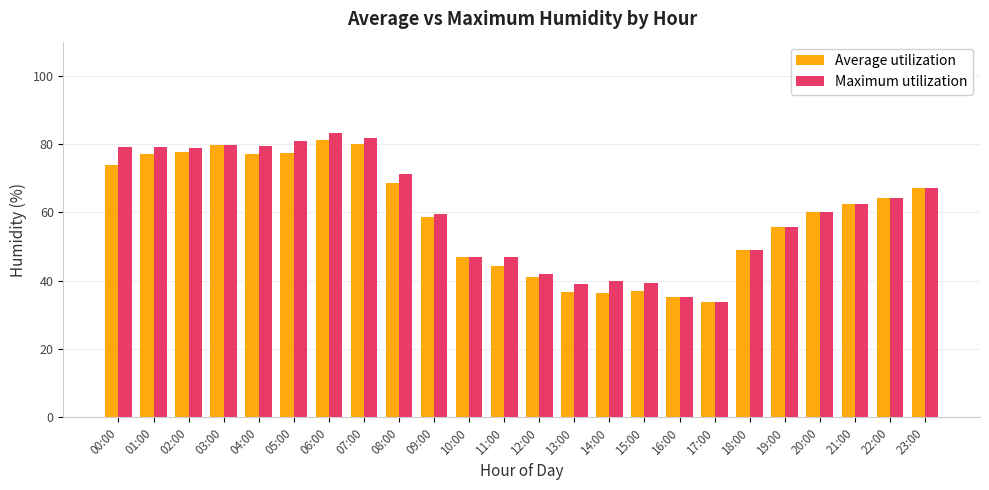

What is the smallest value displayed?

33.7